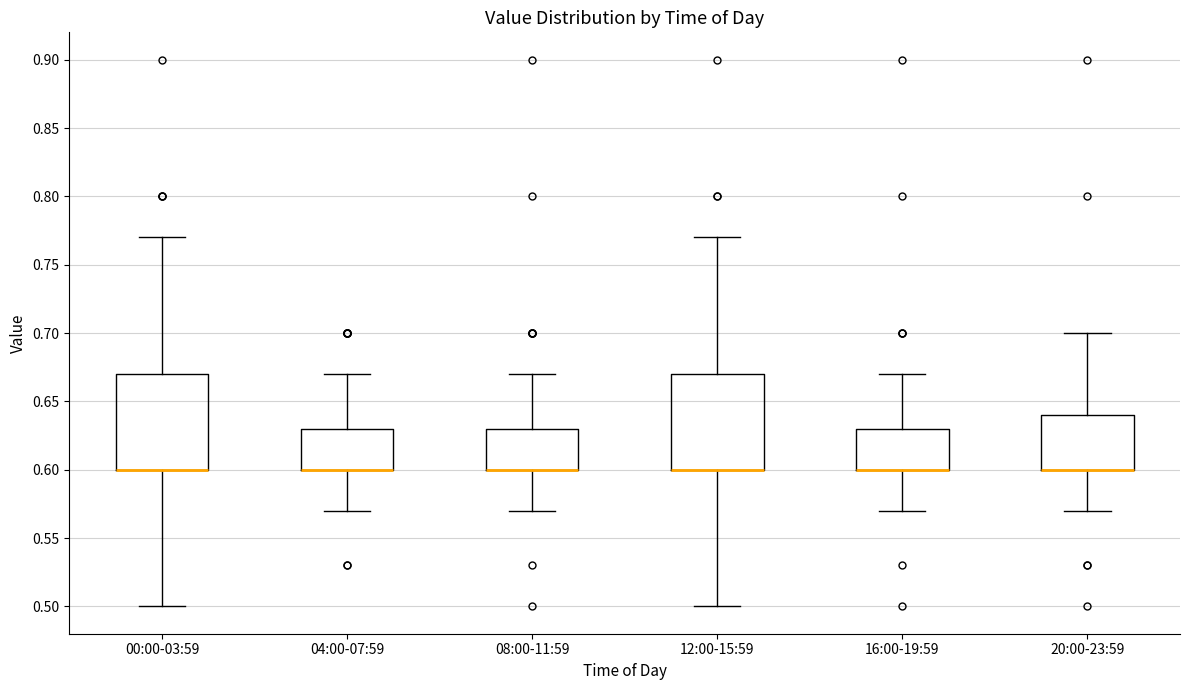

Where does the lower whisker of the box for 20:00-23:59 end on the y-axis? The values are not printed on the chart, so give them approximately, as read against the axis.

0.57